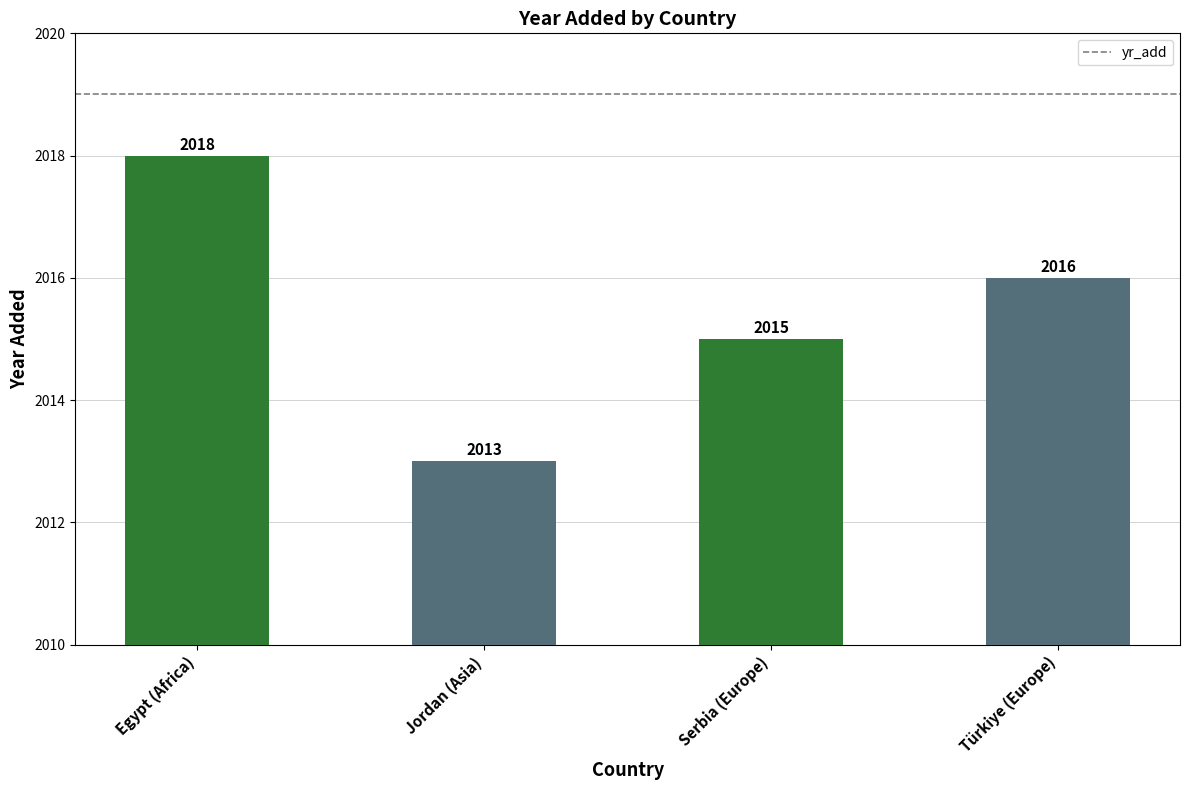

True or false: the data shows 2013 at Jordan (Asia).

True